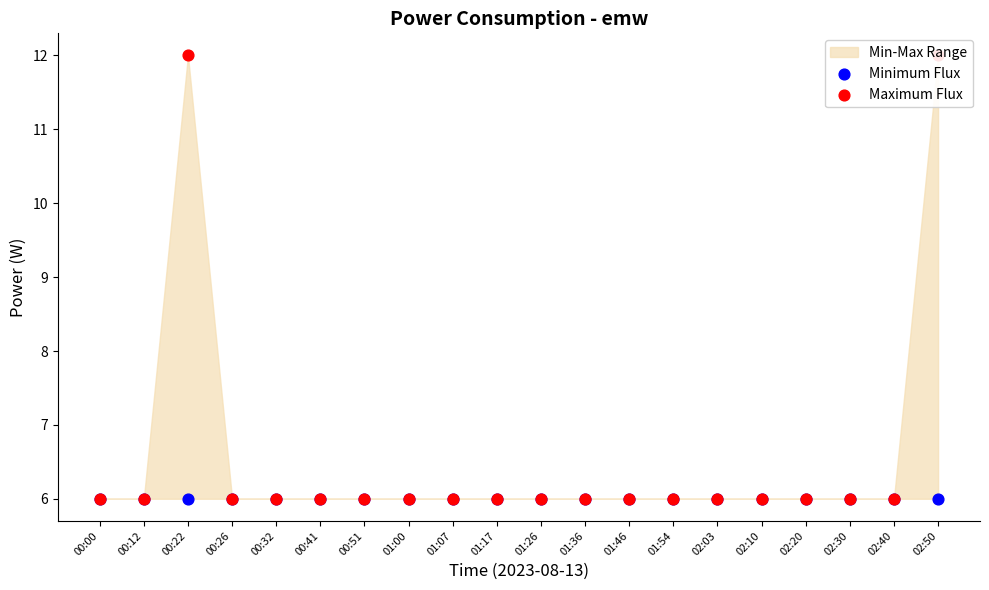

Which series has the largest Y range (max minus min)?

Maximum Flux